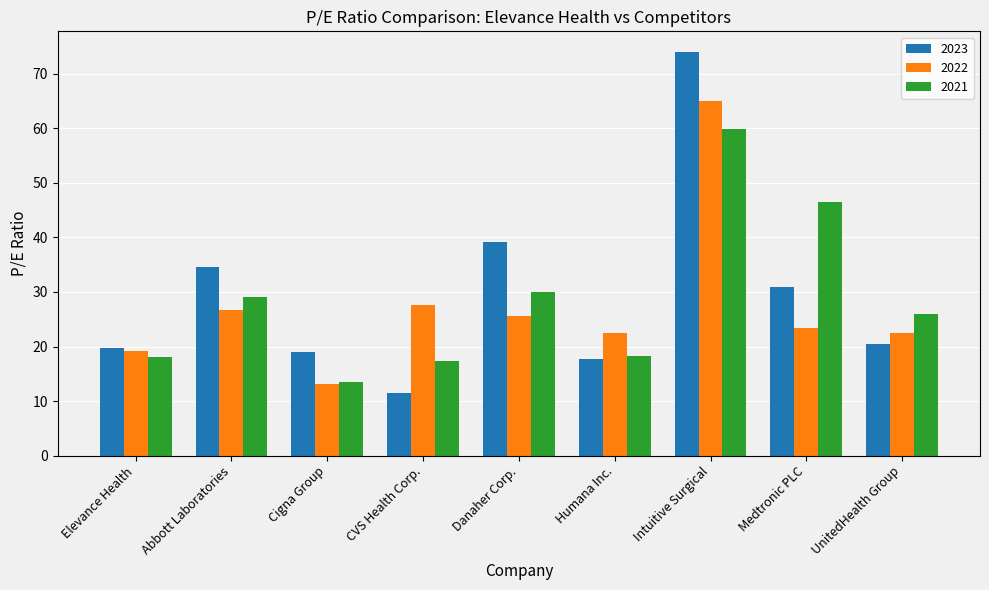

At which label does 2021 reach its minimum?

Cigna Group